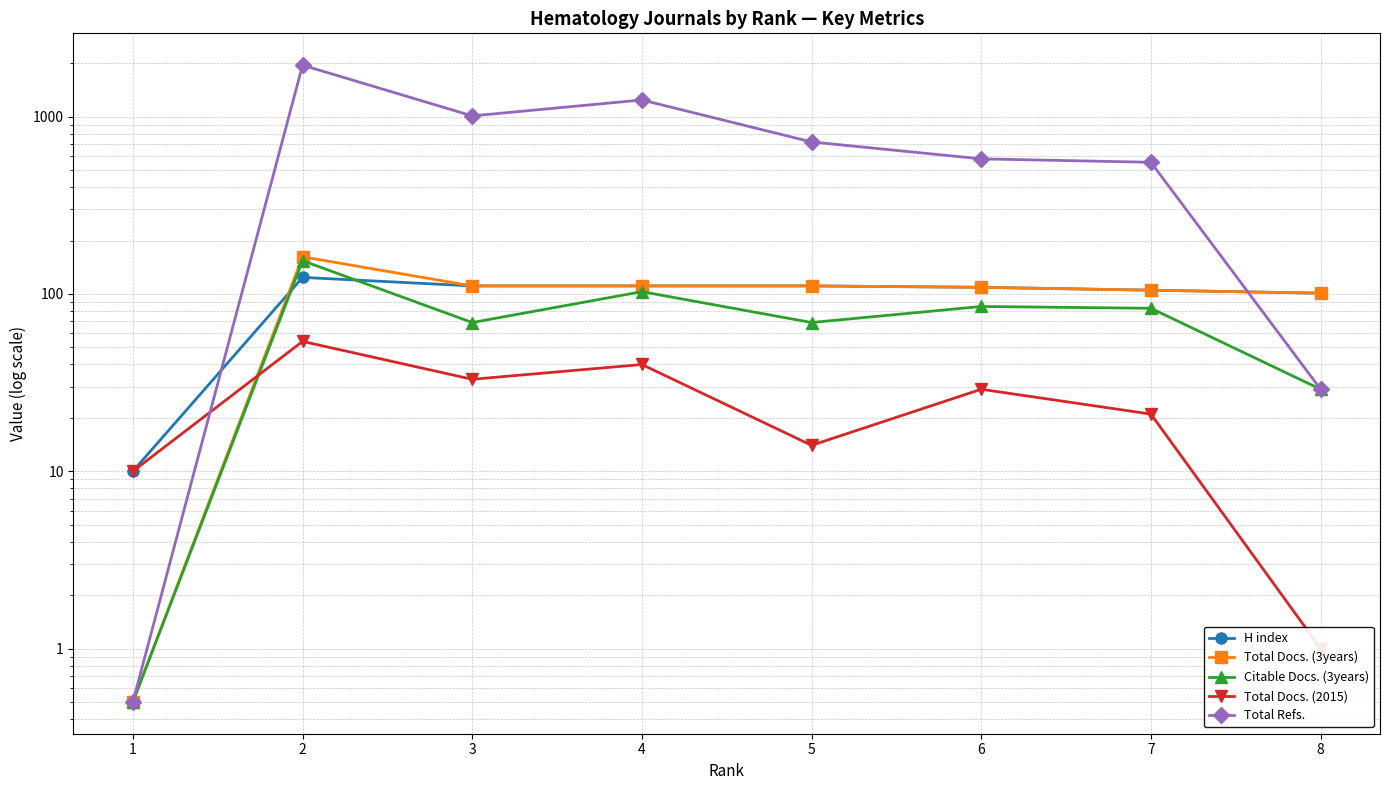

Reading right to left, transcribe all the data shown in this chart.

H index: 101.0	105.0	109.0	111.0	111.0	111.0	124.0	10.0
Total Docs. (3years): 101.0	105.0	109.0	111.0	111.0	111.0	162.0	0.5
Citable Docs. (3years): 29.0	83.0	85.0	69.0	103.0	69.0	154.0	0.5
Total Docs. (2015): 1.0	21.0	29.0	14.0	40.0	33.0	54.0	10.0
Total Refs.: 29.0	553.0	578.0	720.0	1242.0	1010.0	1952.0	0.5